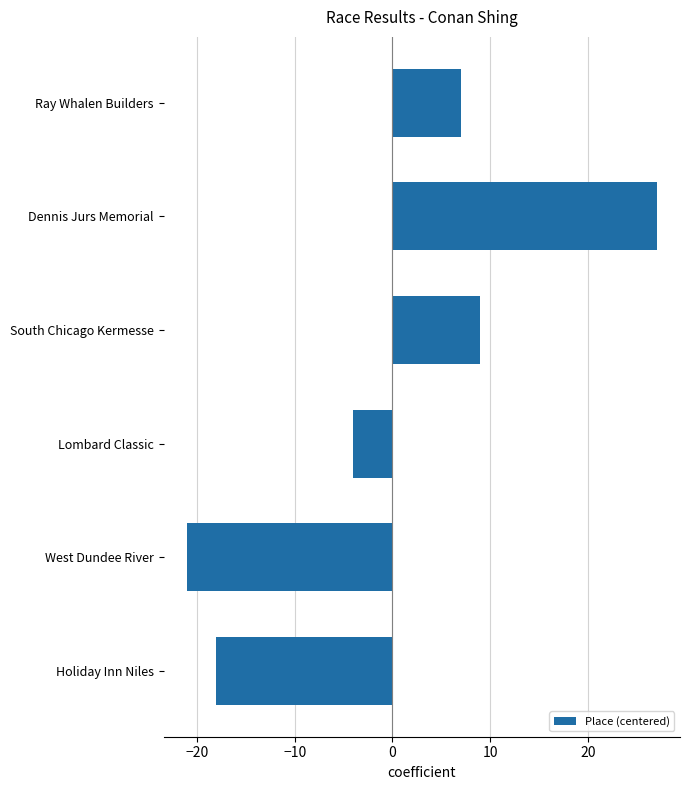

Is it true that the value at South Chicago Kermesse is 9?

True